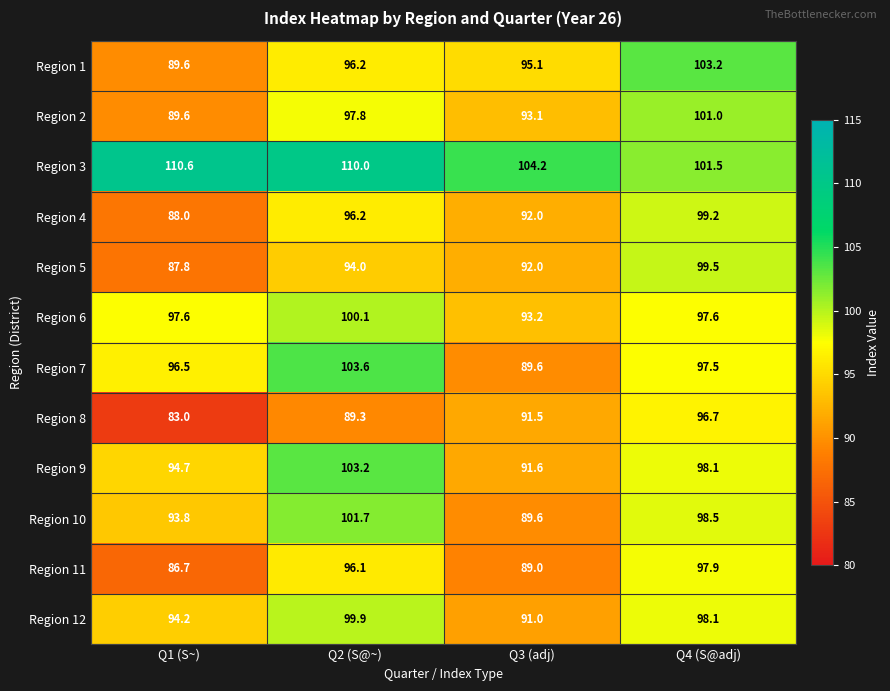

Which category has the lowest value across all series?

Q1 (S~)